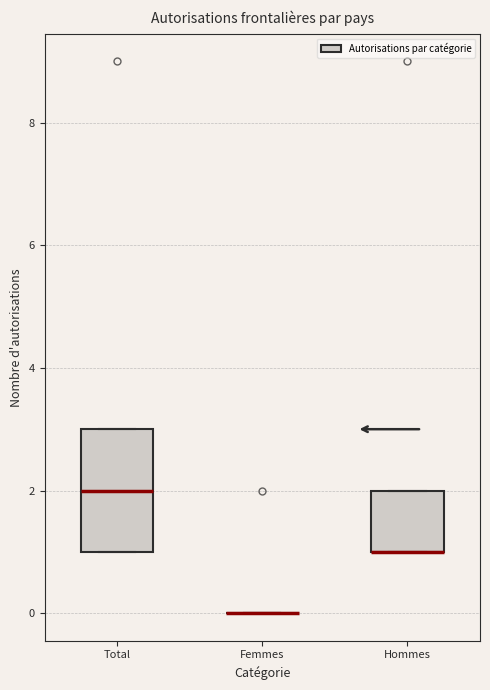

Which box is the tallest, from its lower edge to its upper edge?

Total